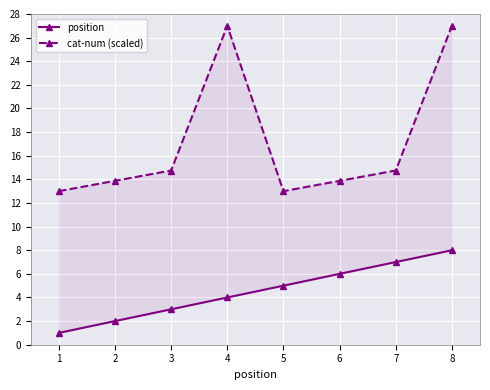

True or false: position has a value of 5.0 at 5.

True